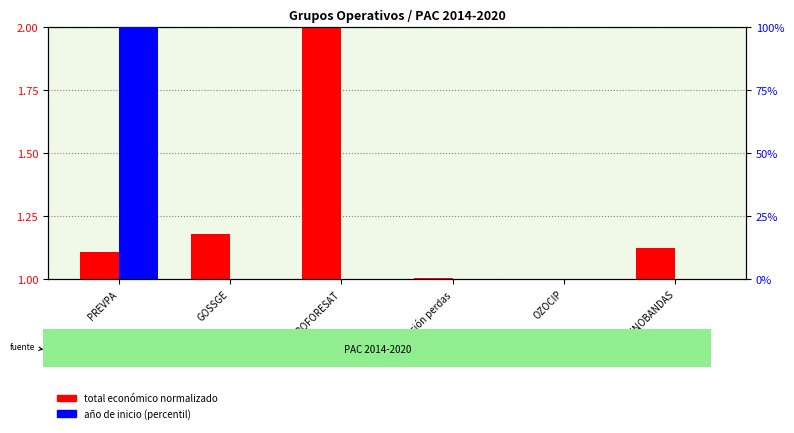

Which series changed the most between Redución perdas and INNOBANDAS?

Total económico (normalizado)